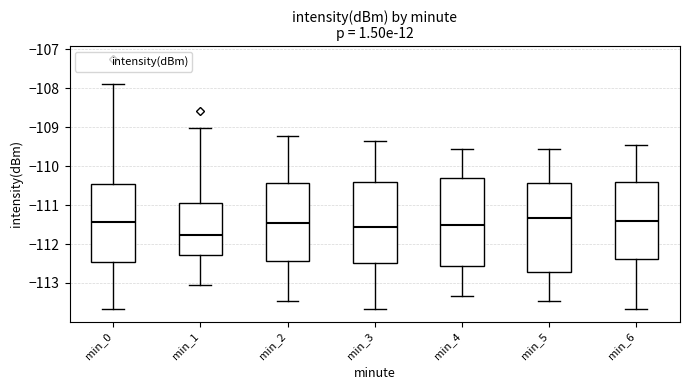

Reading left to right, read every box against the y-axis: the position of its median line, the range the box covers, and the ends of its whiskers. The values are not printed on the chart, so give them approximately, as read against the axis.

min_0: median -111.4, box -112.5 to -110.5, whiskers -113.7 to -107.9
min_1: median -111.8, box -112.3 to -111.0, whiskers -113.1 to -109.0
min_2: median -111.4, box -112.4 to -110.4, whiskers -113.4 to -109.2
min_3: median -111.6, box -112.5 to -110.4, whiskers -113.7 to -109.3
min_4: median -111.5, box -112.6 to -110.3, whiskers -113.3 to -109.6
min_5: median -111.3, box -112.7 to -110.4, whiskers -113.4 to -109.6
min_6: median -111.4, box -112.4 to -110.4, whiskers -113.7 to -109.4